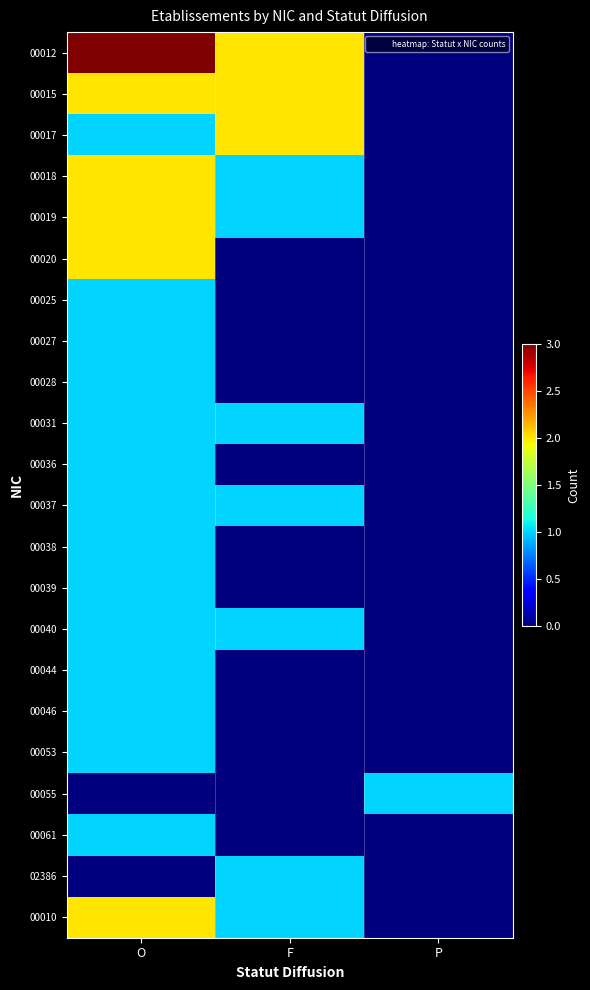

Which category has the highest value across all series?

O